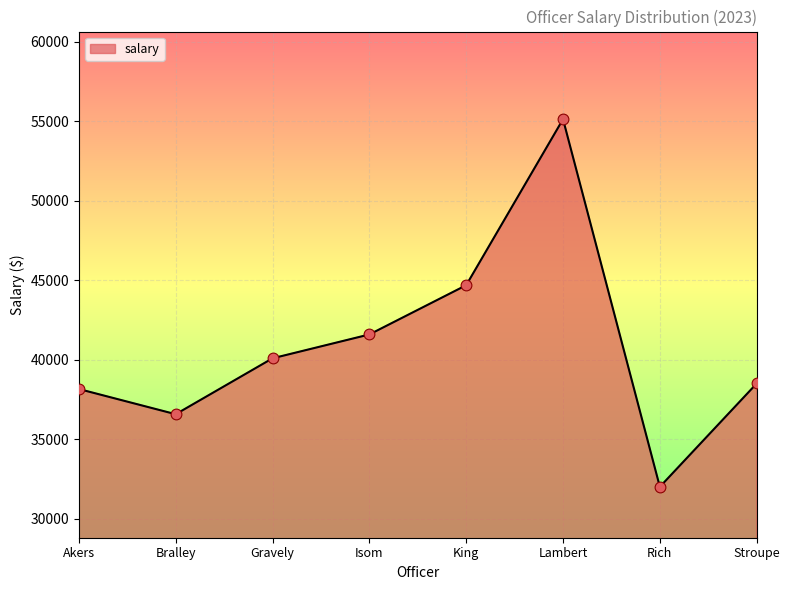

What is the change in value from Bralley to Gravely?

+3516